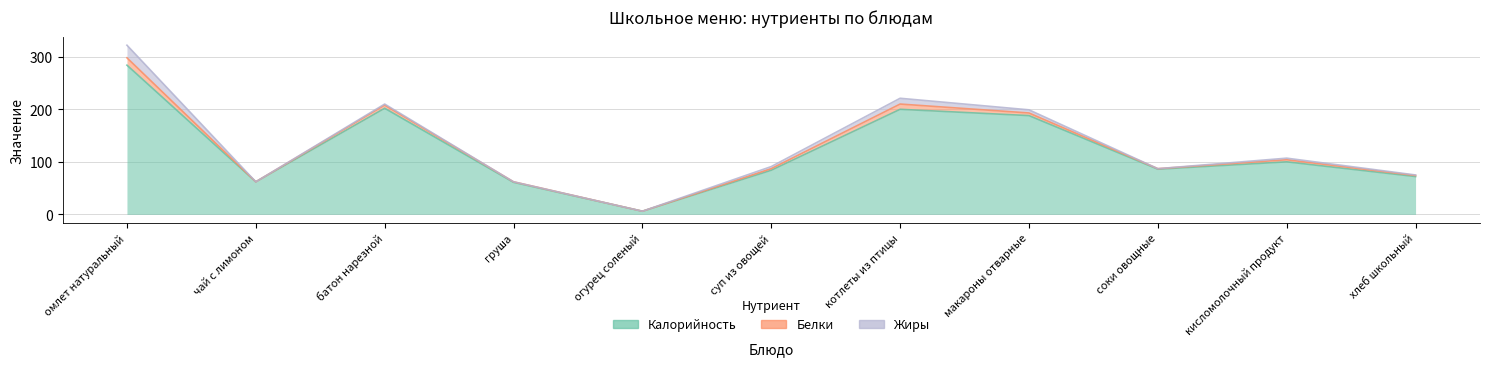

True or false: Калорийность and Жиры intersect in this chart.

False